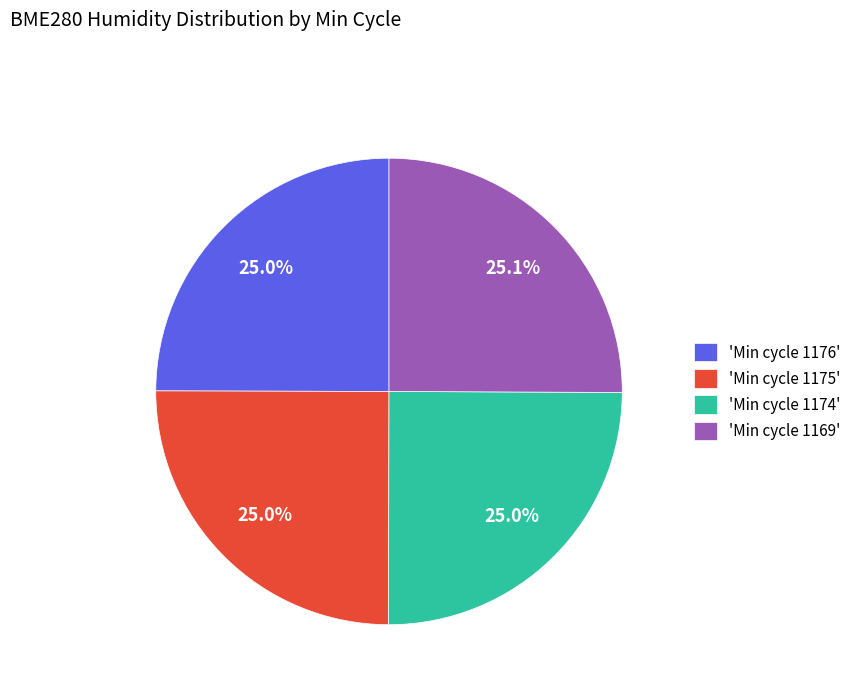

Is there a majority slice in this chart?

No